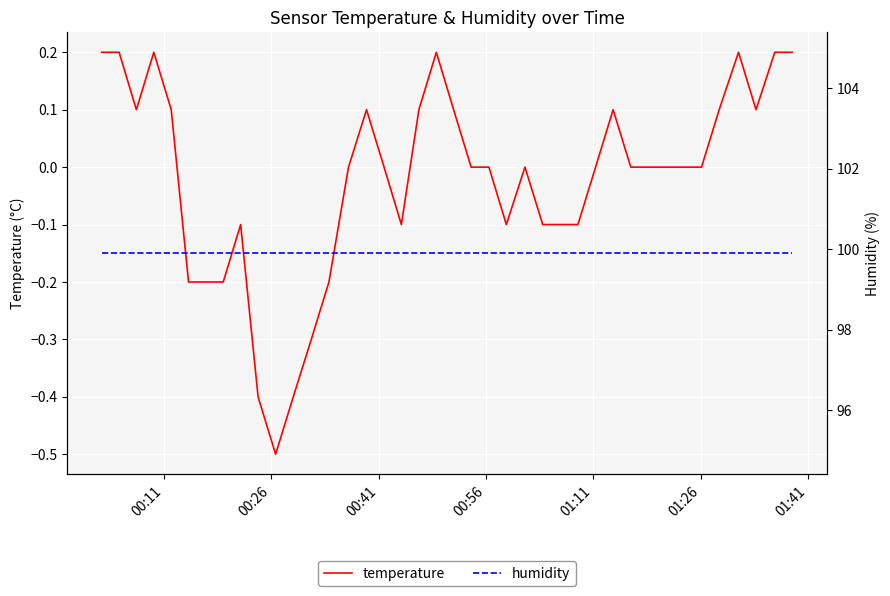

True or false: humidity and temperature cross at least once.

False